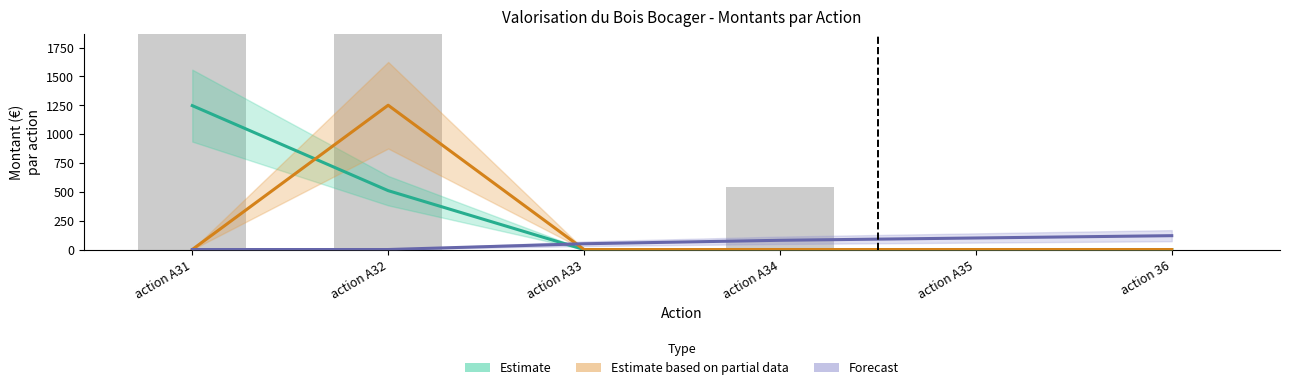

Is it true that Structure Y equals 610.7 at action A34?

False